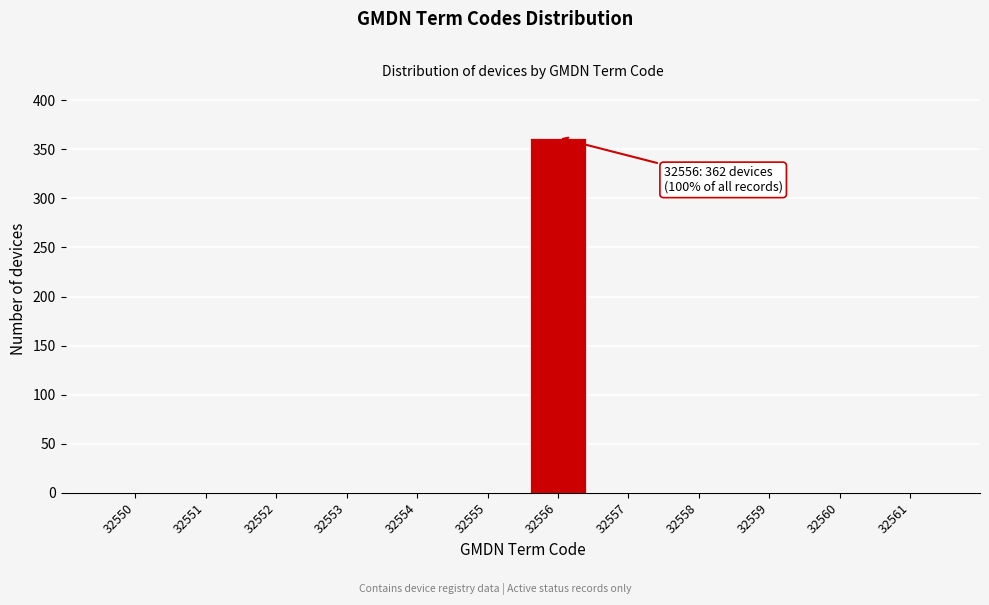

Reading left to right, extract all data points from this chart.

32550=0	32551=0	32552=0	32553=0	32554=0	32555=0	32556=362	32557=0	32558=0	32559=0	32560=0	32561=0